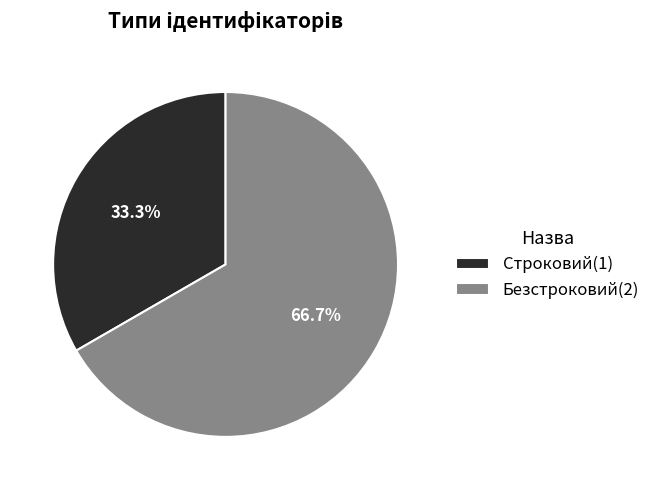

Count the number of slices in the pie.

2